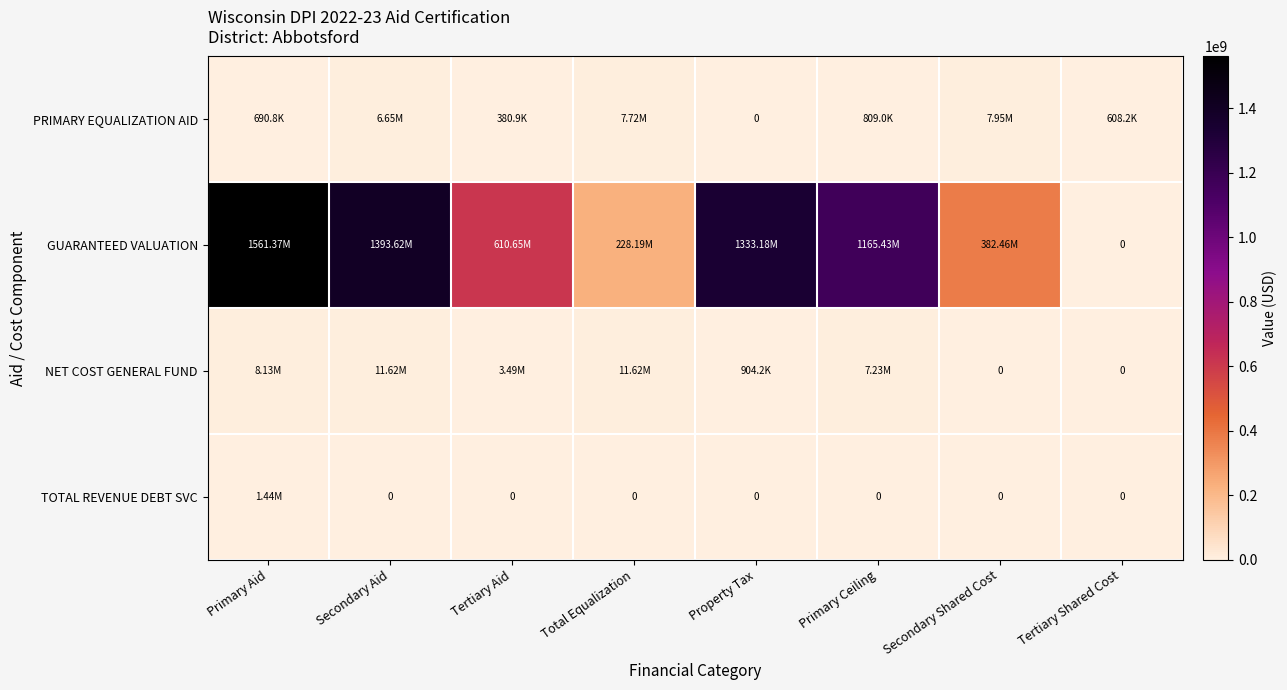

How many data points does each series have?

8